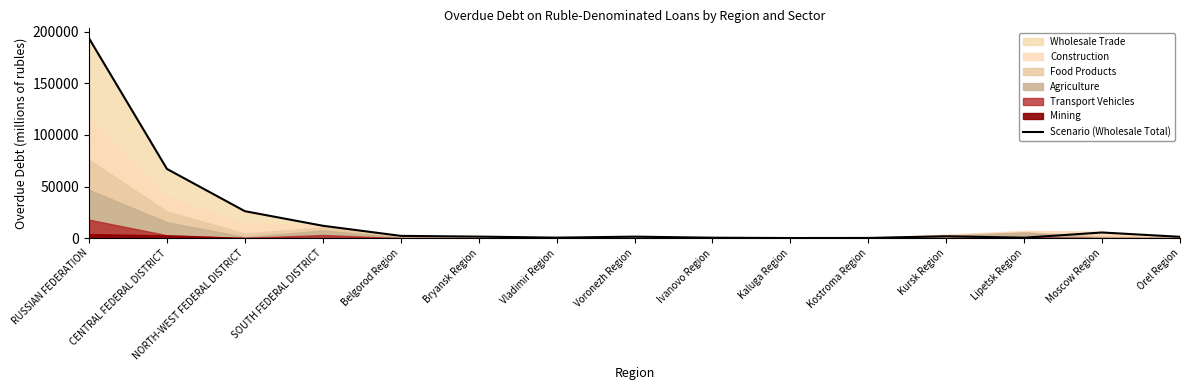

Reading left to right, transcribe all the data shown in this chart.

193492	67018	26102	11987	2197	1480	491	1451	435	108	188	1826	426	5460	1298